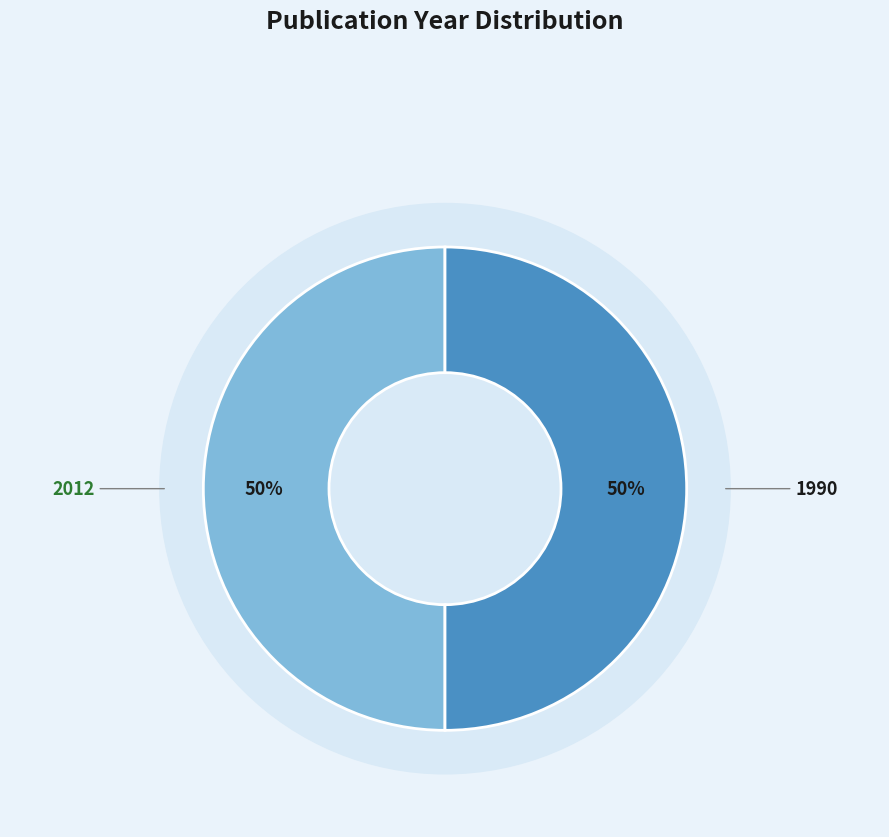

Is it true that 1990 is 56% of the pie?

False